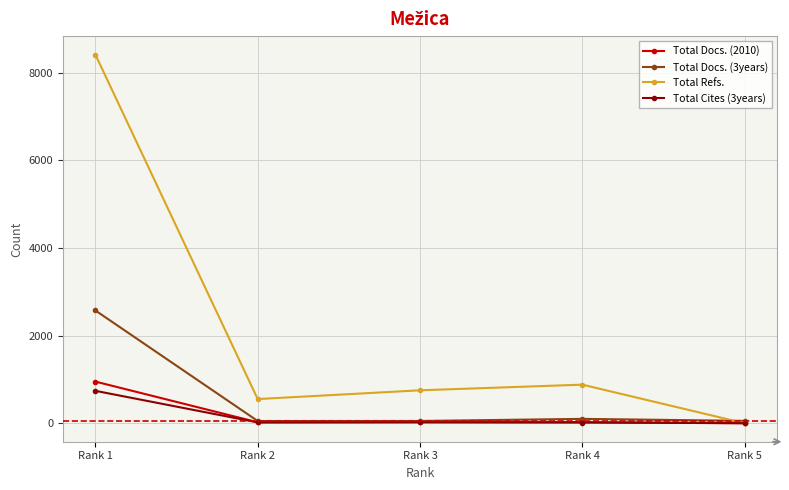

What is the minimum value for Total Cites (3years)?

3